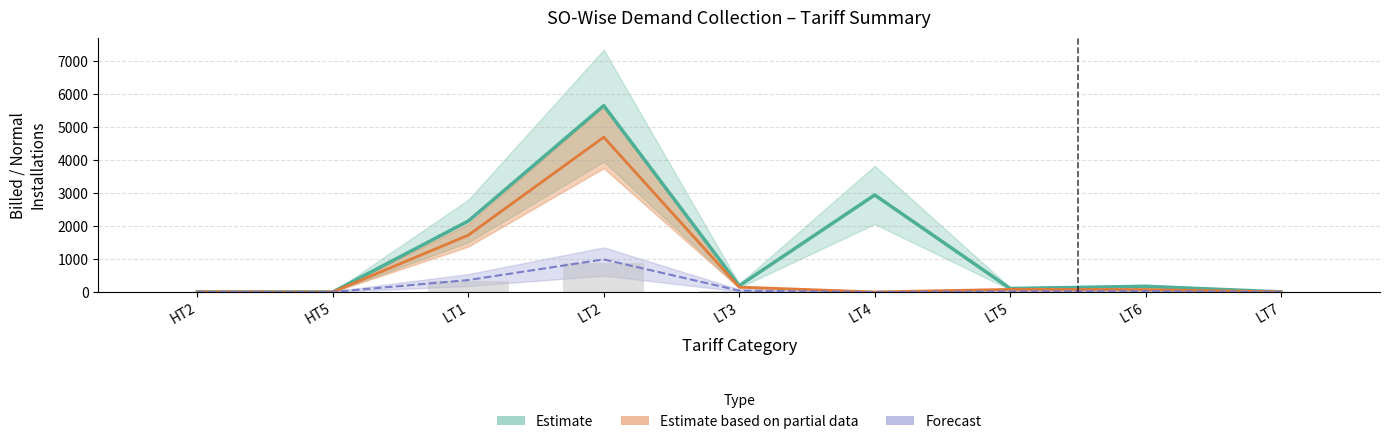

Reading right to left, list all the values displayed in this chart.

BILLED_INSTALLATION: 3.0	171.0	105.0	2945.0	189.0	5659.0	2153.0	0.0	3.0
NORMAL: 3.0	72.0	79.0	0.0	148.0	4700.0	1724.0	0.0	3.0
DISS: 5.0	26.0	25.0	6.0	44.0	874.0	335.0	5.0	5.0
ABNORMAL_CONSUMPTION: 0.2	24.6	17.9	0.0	39.4	989.0	362.2	0.0	0.2